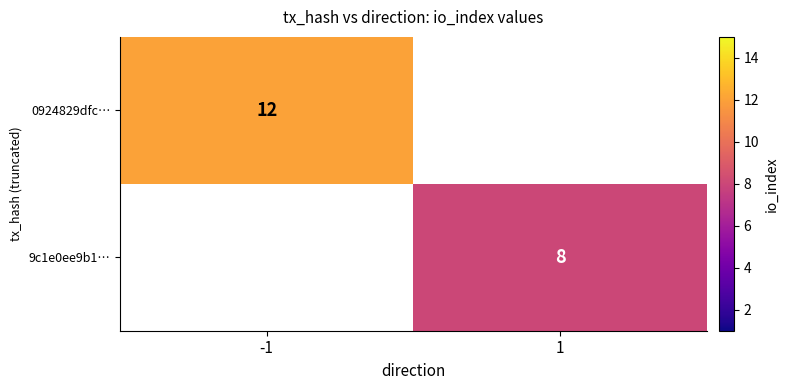

The 0924829dfc… series shows 6 at -1. True or false?

False